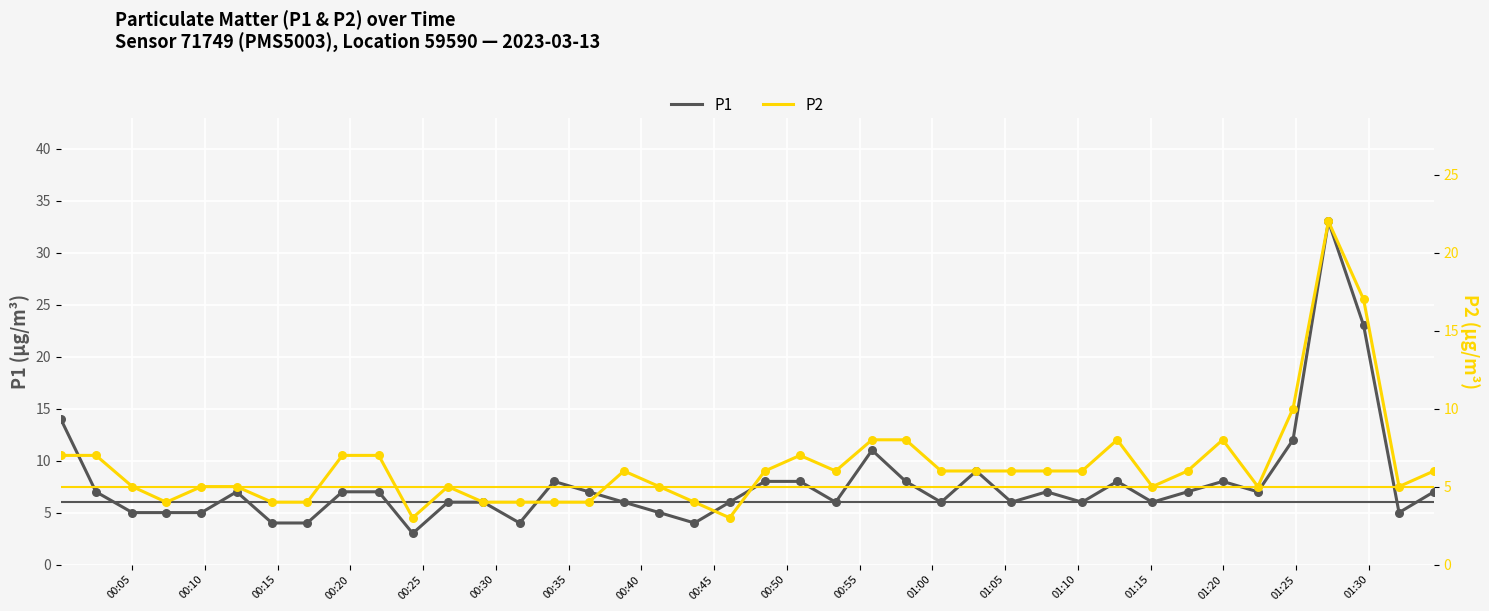

At how many categories does at least one series exceed 18?

2